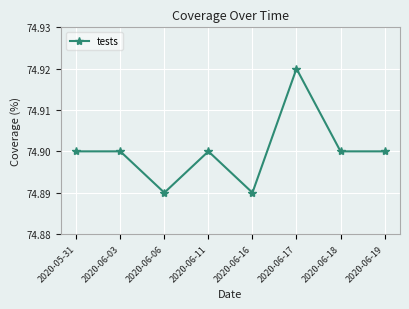

What is the sum of the values at 2020-06-06 and 2020-06-03?

149.8